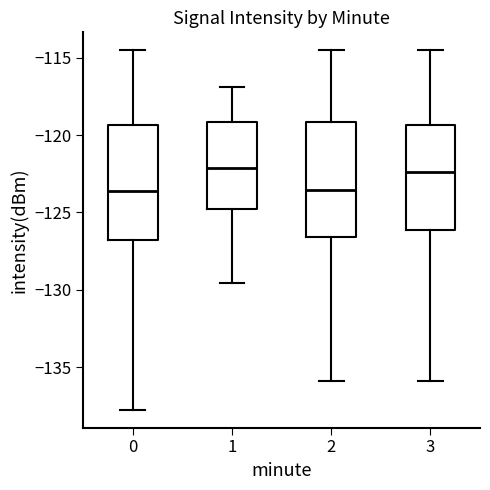

Where is the lower edge of the box at x = 3 on the y-axis? The values are not printed on the chart, so give them approximately, as read against the axis.

-126.0